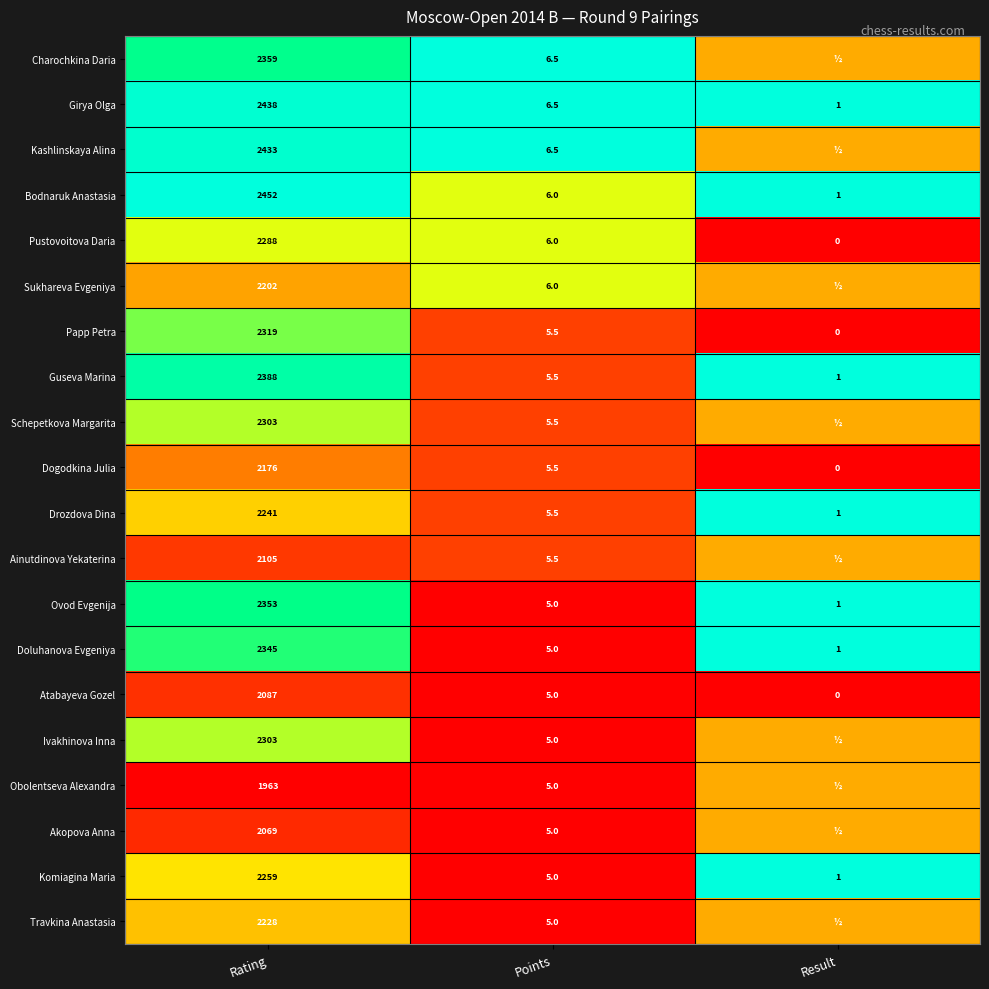

What is the total value across all series at Points?

110.5